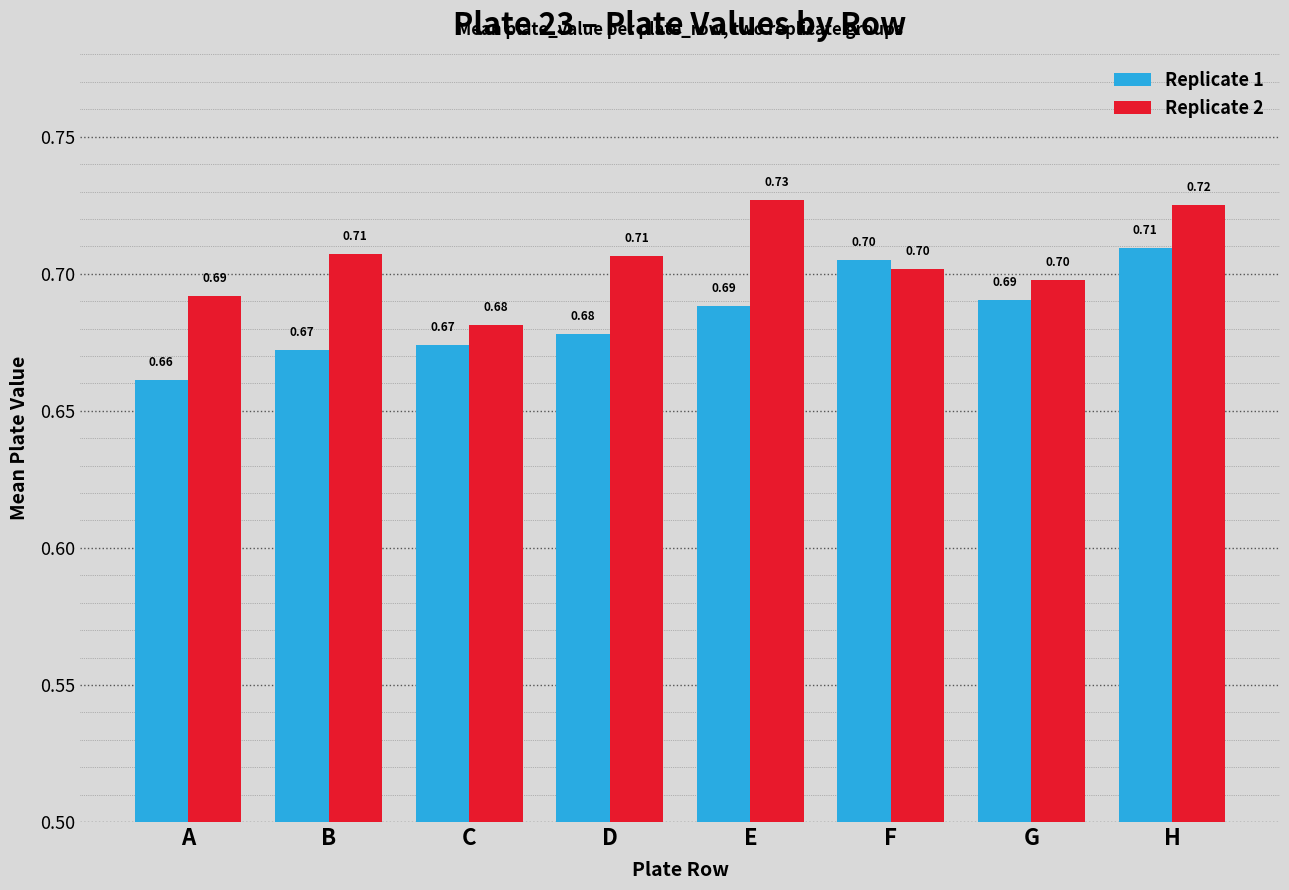

What value does the Replicate 1 series have at C?

0.7